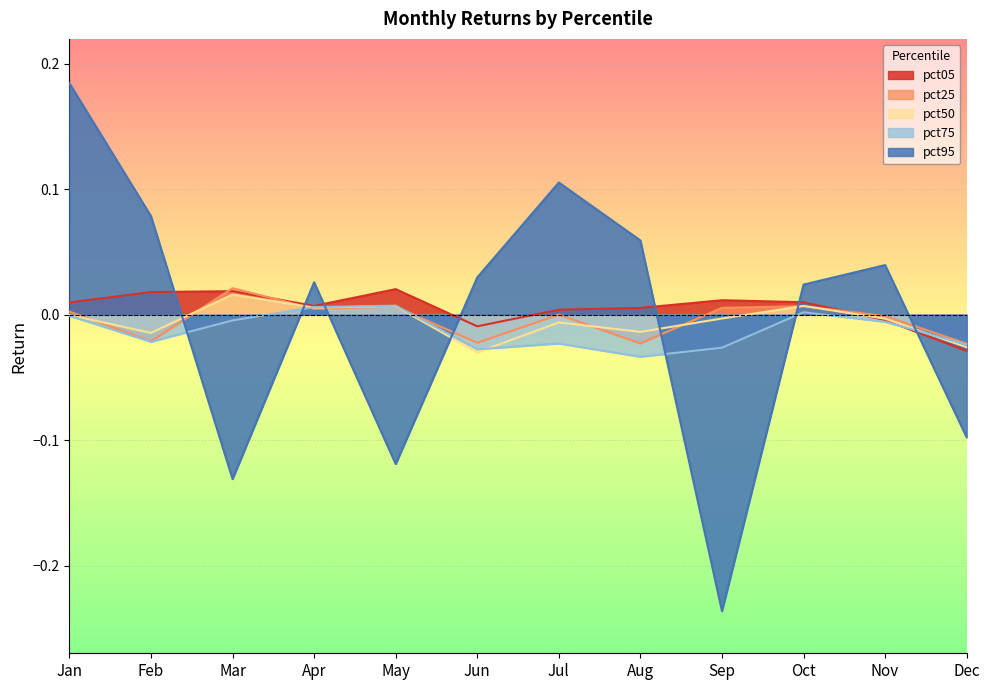

How many interior local valleys does the pct05 series have?

2